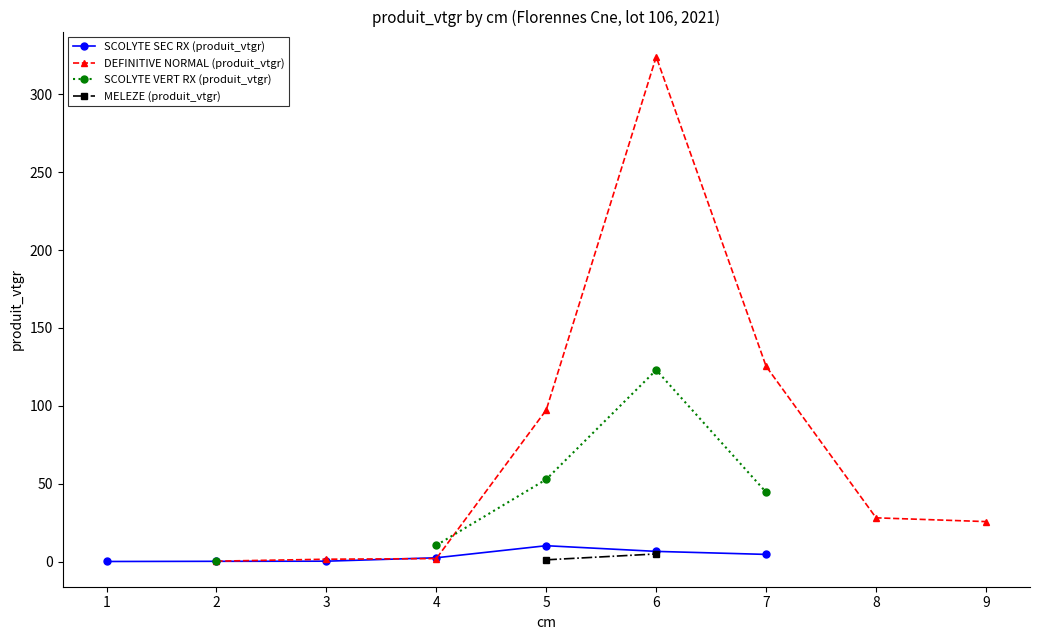

How many data points does each series have?

9